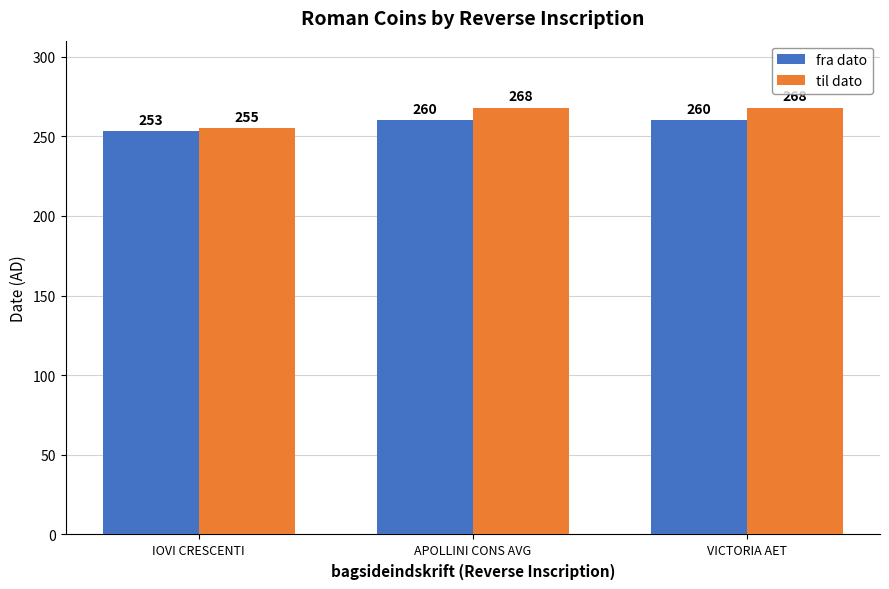

Is the value of til dato at VICTORIA AET greater than the value of fra dato at VICTORIA AET?

Yes